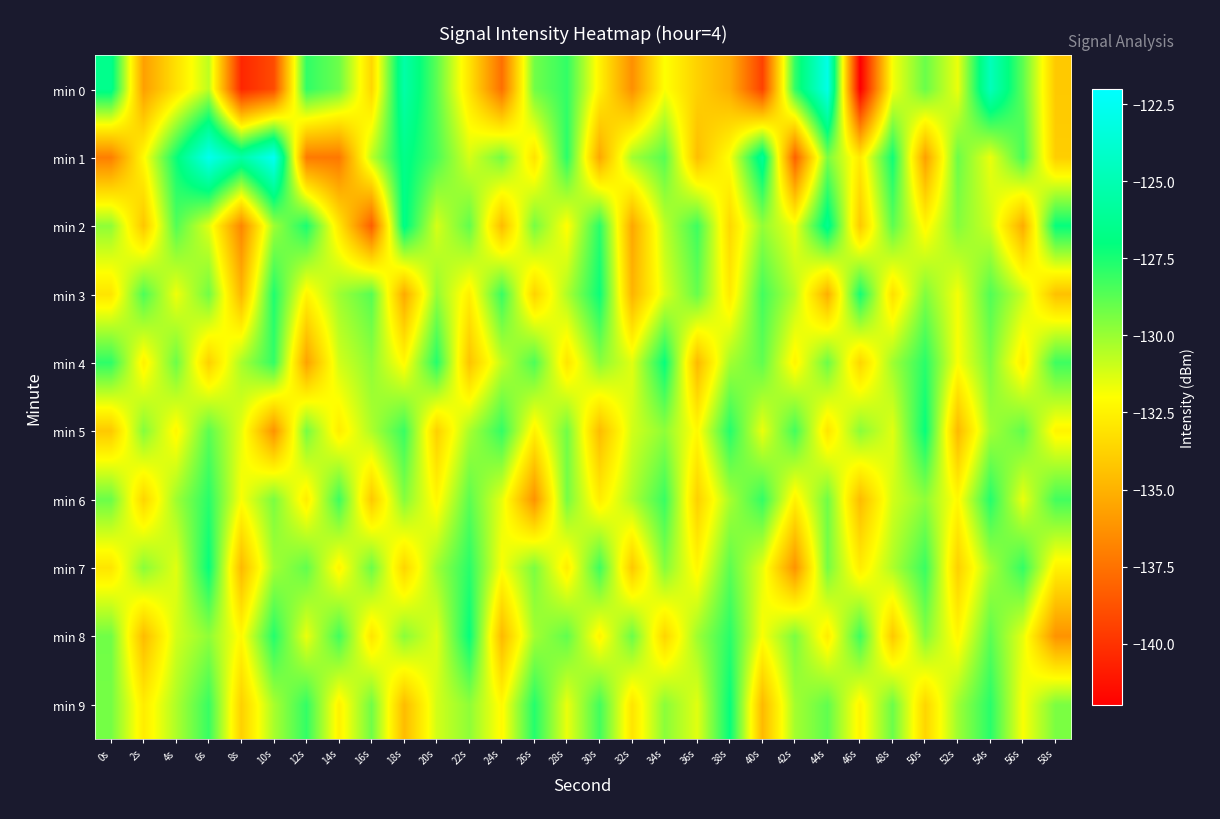

What is the total value across all series at 36s?

-1320.0